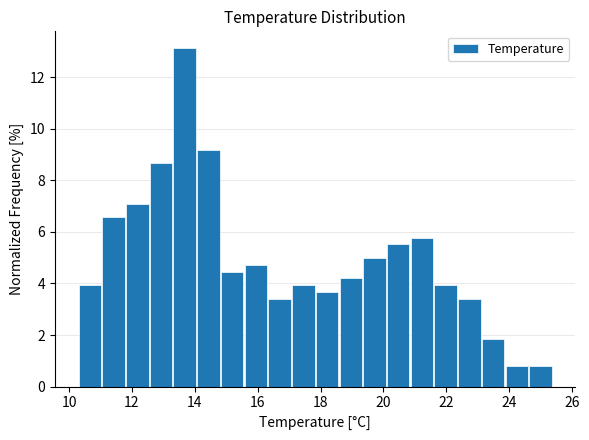

Around what value on the x-axis is the tallest bar? Give the approximate position of its centre, as read against the axis.

13.6